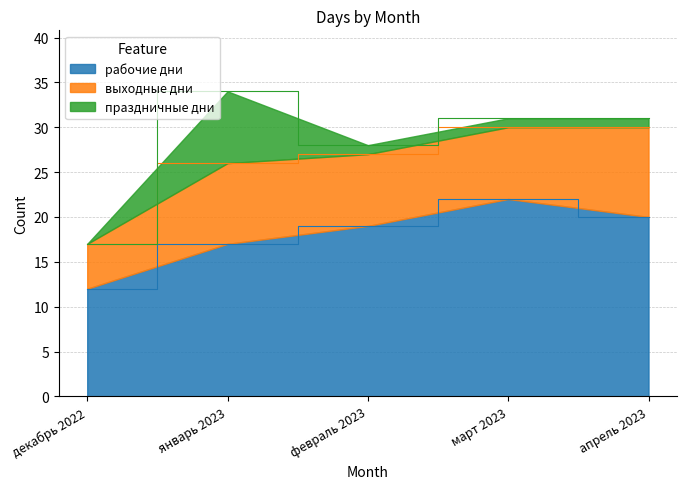

List the series in order of their overall mean, lowest first.

праздничные дни, выходные дни, рабочие дни